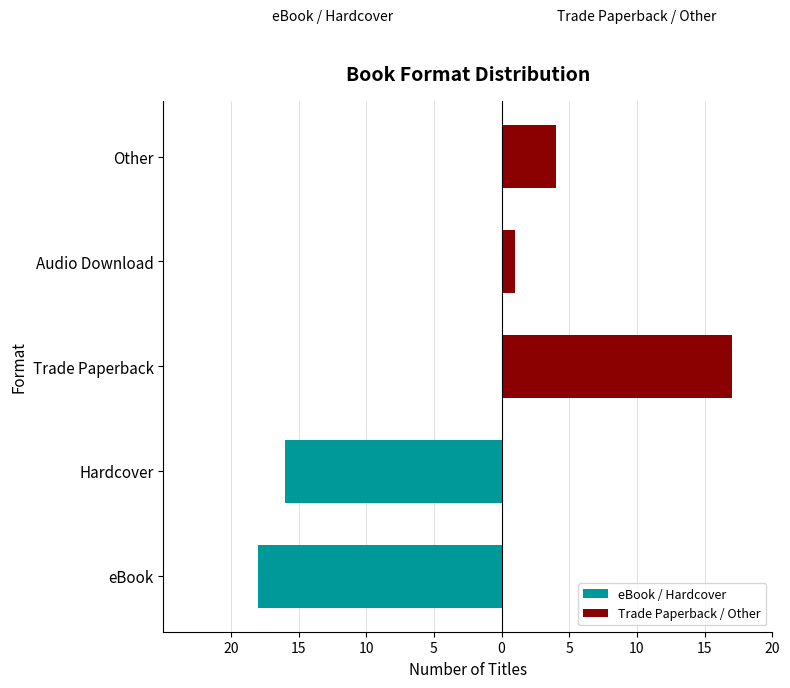

Rank the series at Trade Paperback from lowest to highest value.

eBook / Hardcover, Trade Paperback / Other